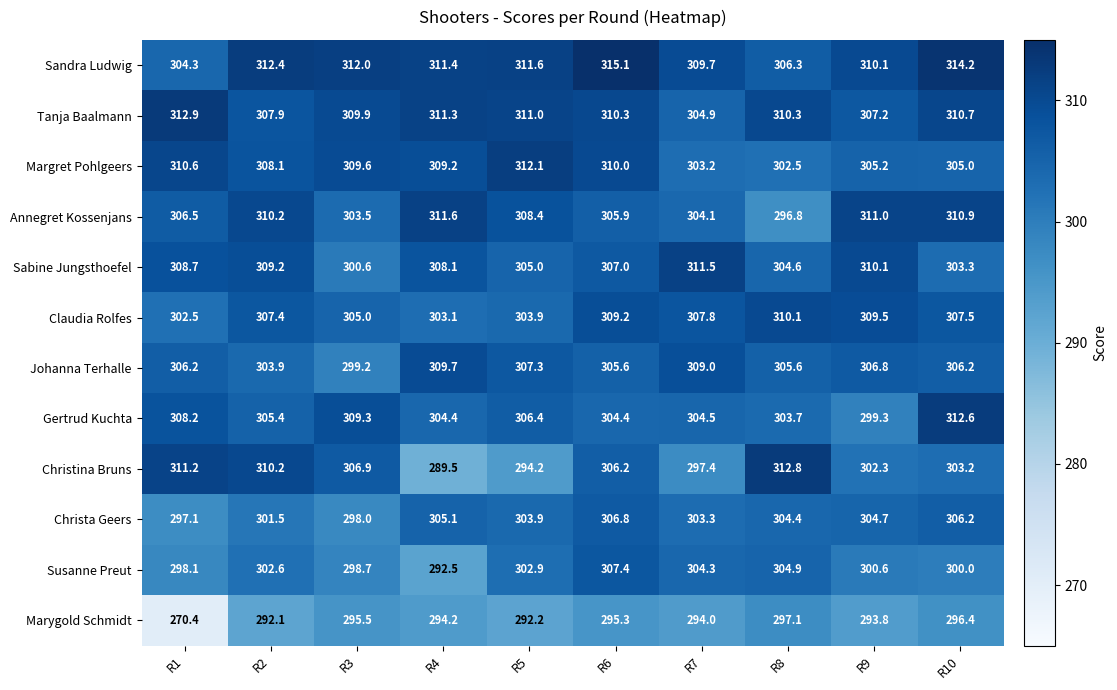

True or false: Annegret Kossenjans has a value of 161.8 at R2.

False